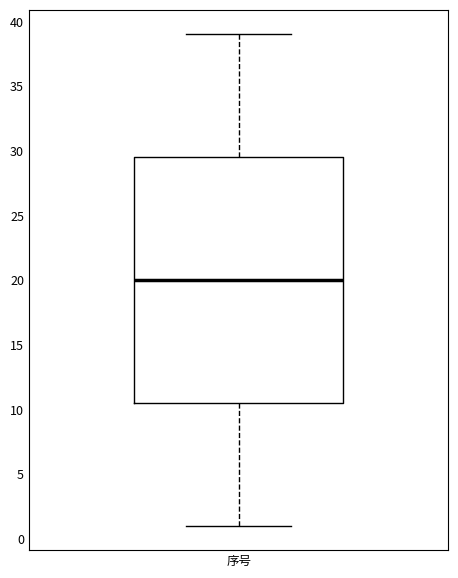

Where does the upper whisker of the box for 序号 end on the y-axis? The values are not printed on the chart, so give them approximately, as read against the axis.

39.0